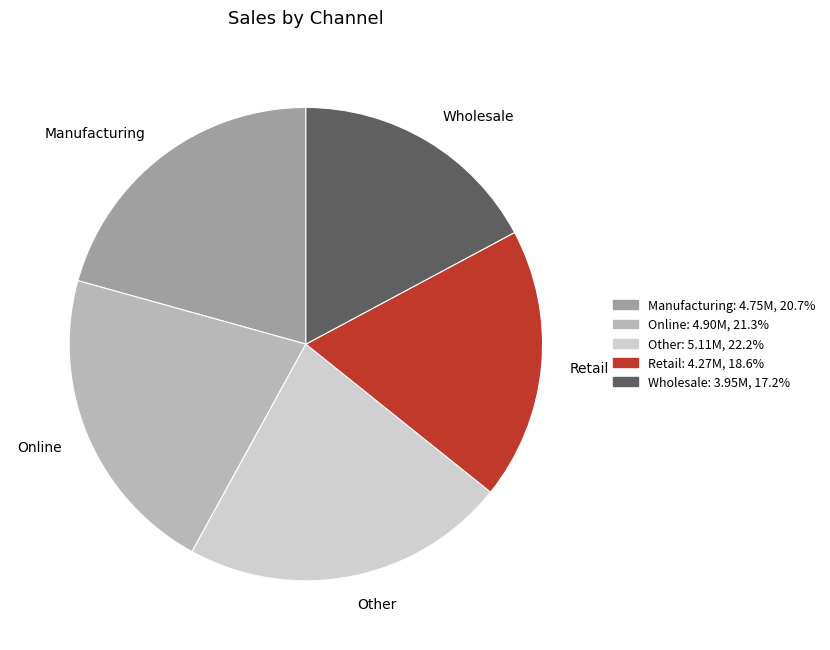

Which has a higher value, Online or Other?

Other